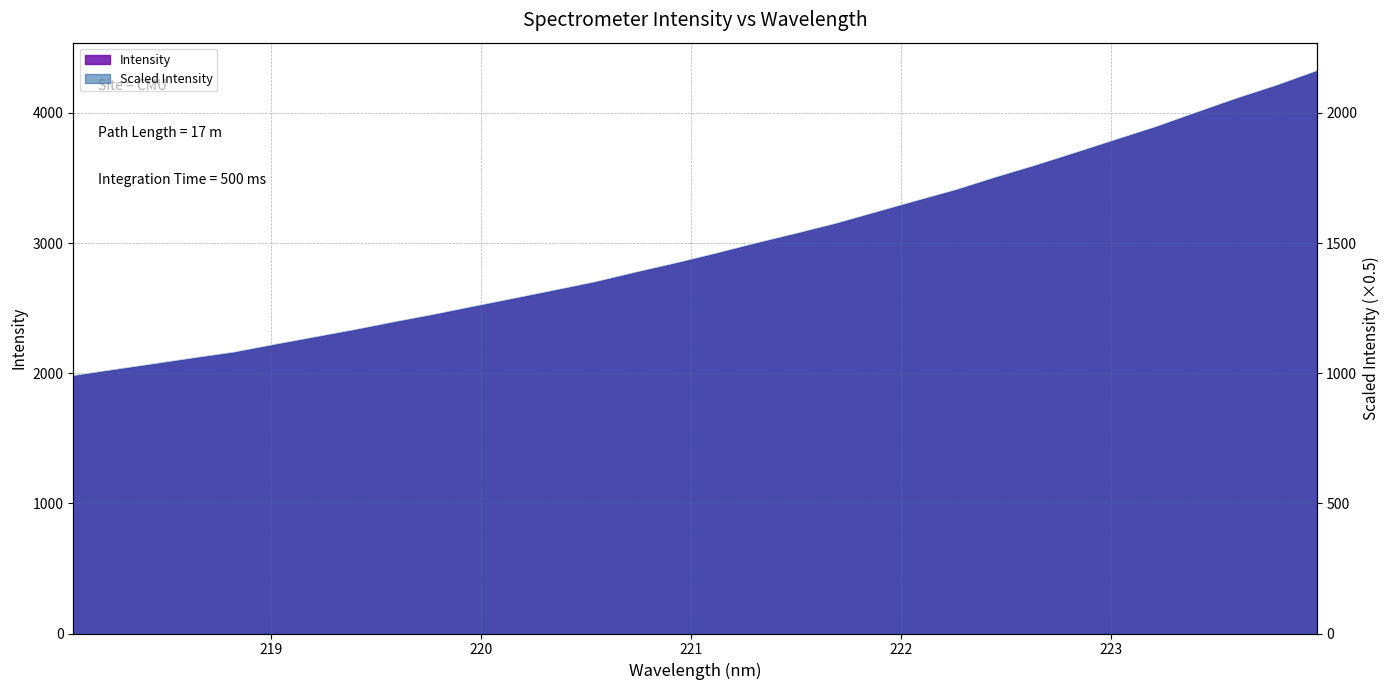

Reading right to left, what are all the values shown in this chart?

223.9802=4323.7	223.7895=4213.1	223.5987=4113.0	223.408=4005.4	223.2172=3896.0	223.0264=3797.2	222.8355=3697.8	222.6447=3599.9	222.4538=3507.9	222.263=3410.4	222.0721=3325.2	221.8812=3238.3	221.6902=3151.4	221.4993=3074.0	221.3083=2999.5	221.1174=2920.9	220.9264=2846.3	220.7354=2775.9	220.5444=2702.3	220.3533=2639.3	220.1623=2577.1	219.9712=2515.7	219.7801=2453.6	219.589=2395.2	219.3979=2334.6	219.2067=2277.7	219.0156=2220.9	218.8244=2162.1	218.6332=2118.3	218.442=2072.6	218.2508=2027.6	218.0596=1982.0